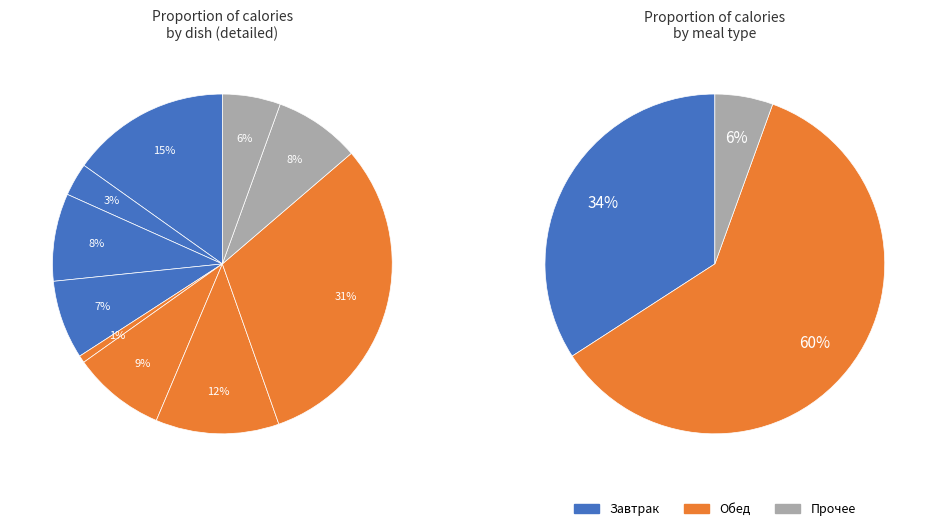

To the nearest percent, what is the difference between the largest and smallest slice percentages?

30%